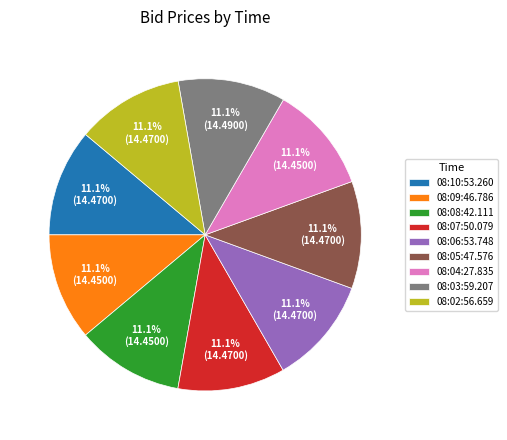

Combined, do 08:04:27.835 and 08:10:53.260 account for over 50%?

No